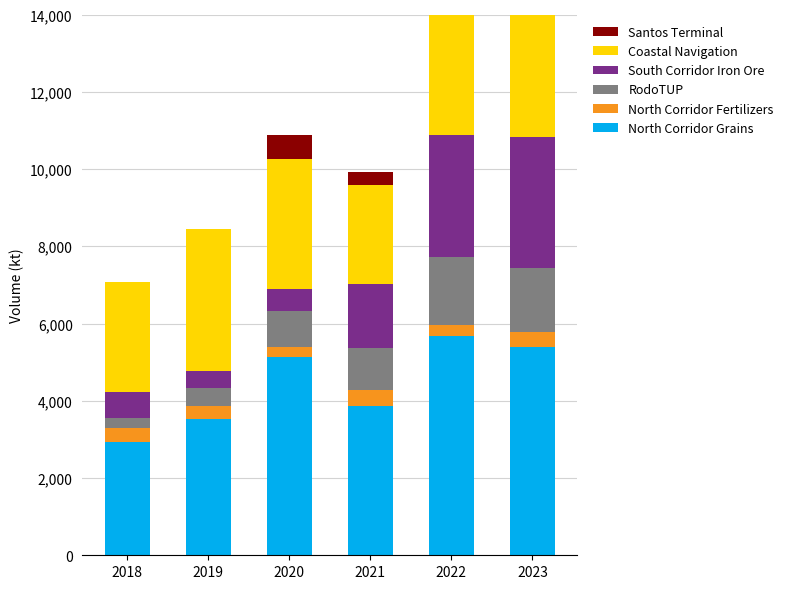

Between 2023 and 2020, which is larger?

2023